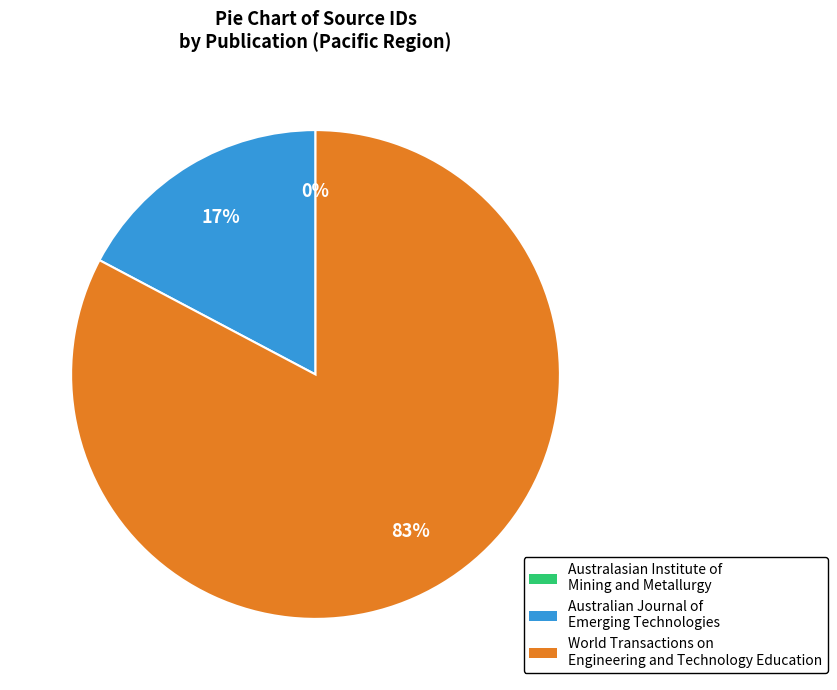

Which category has the biggest portion of the pie?

World Transactions on Engineering and Technology Education